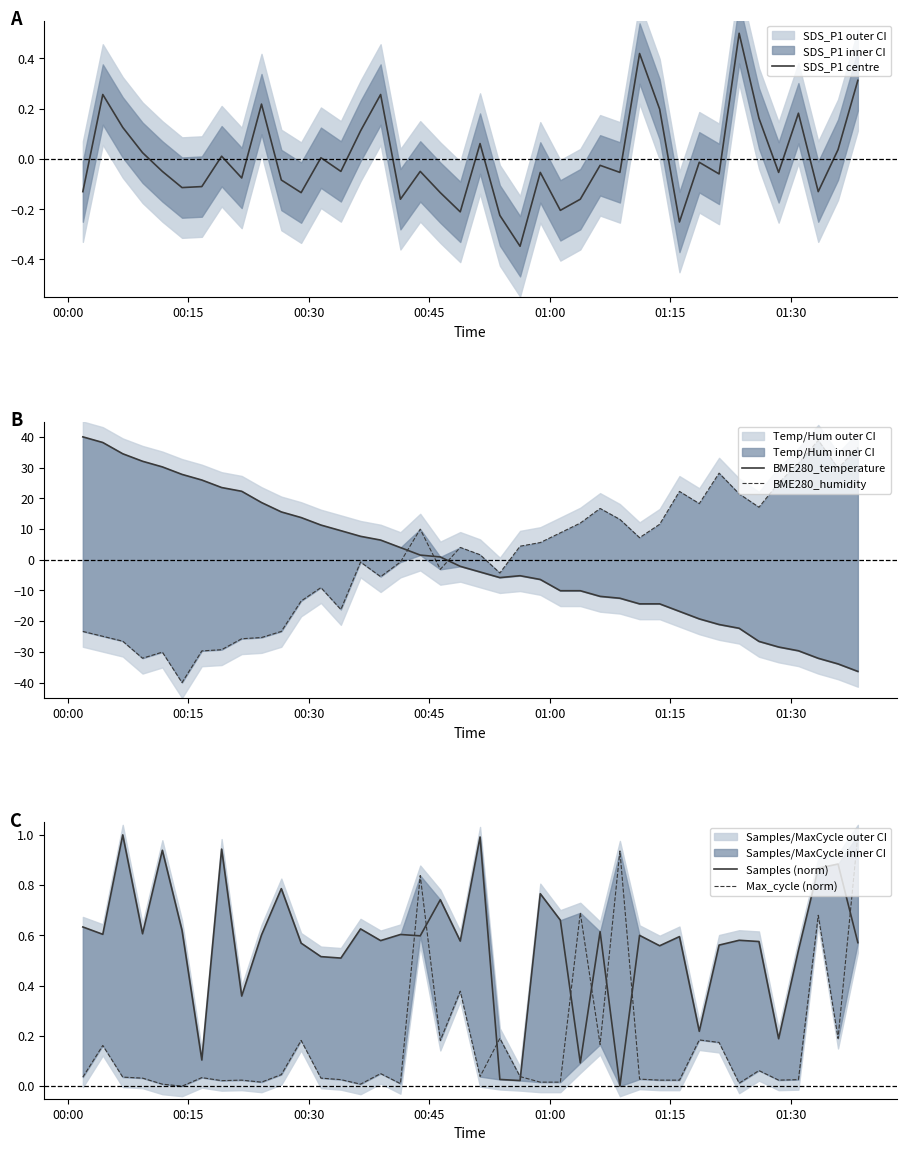

What is the highest value of the SDS_P1 centre series?

0.5